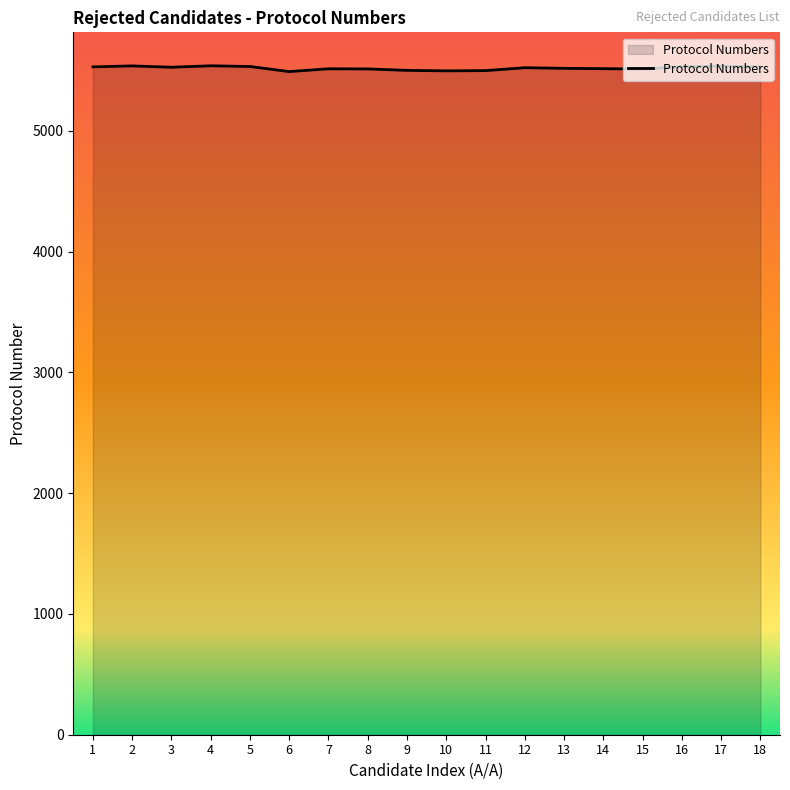

How many lines are shown in the chart?

1